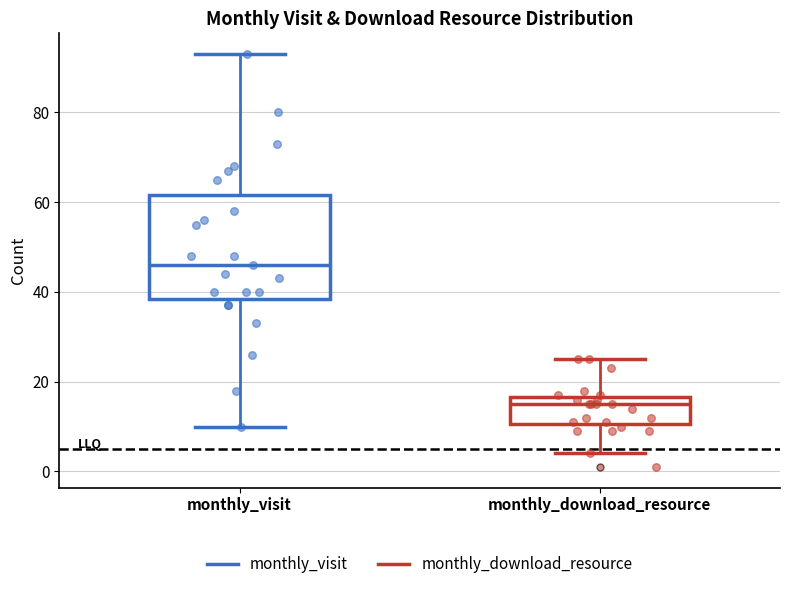

Which box has the lowest median line?

monthly_download_resource